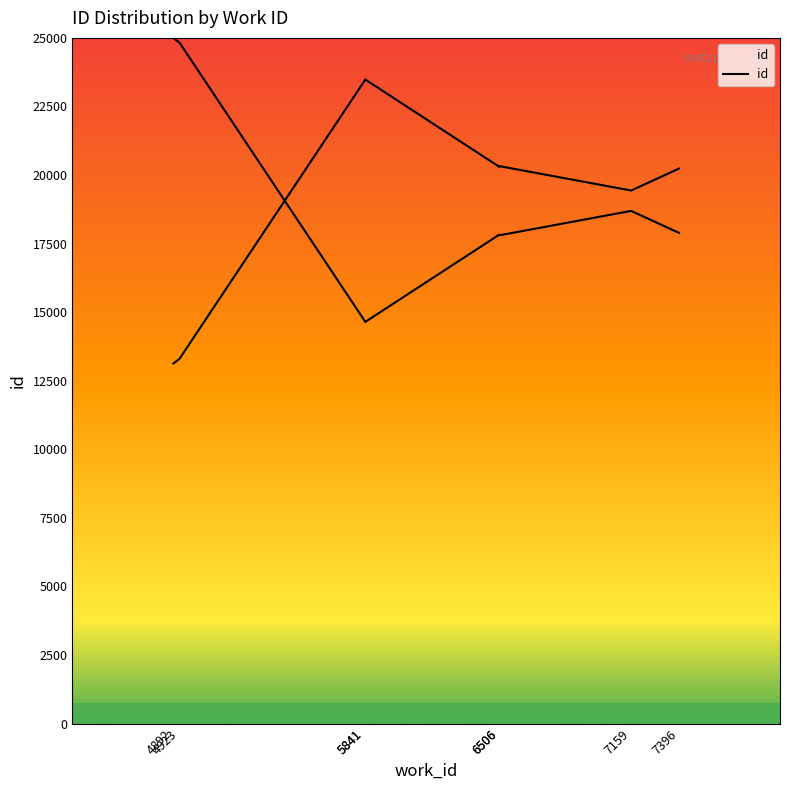

Which category has the lowest value across all series?

4892